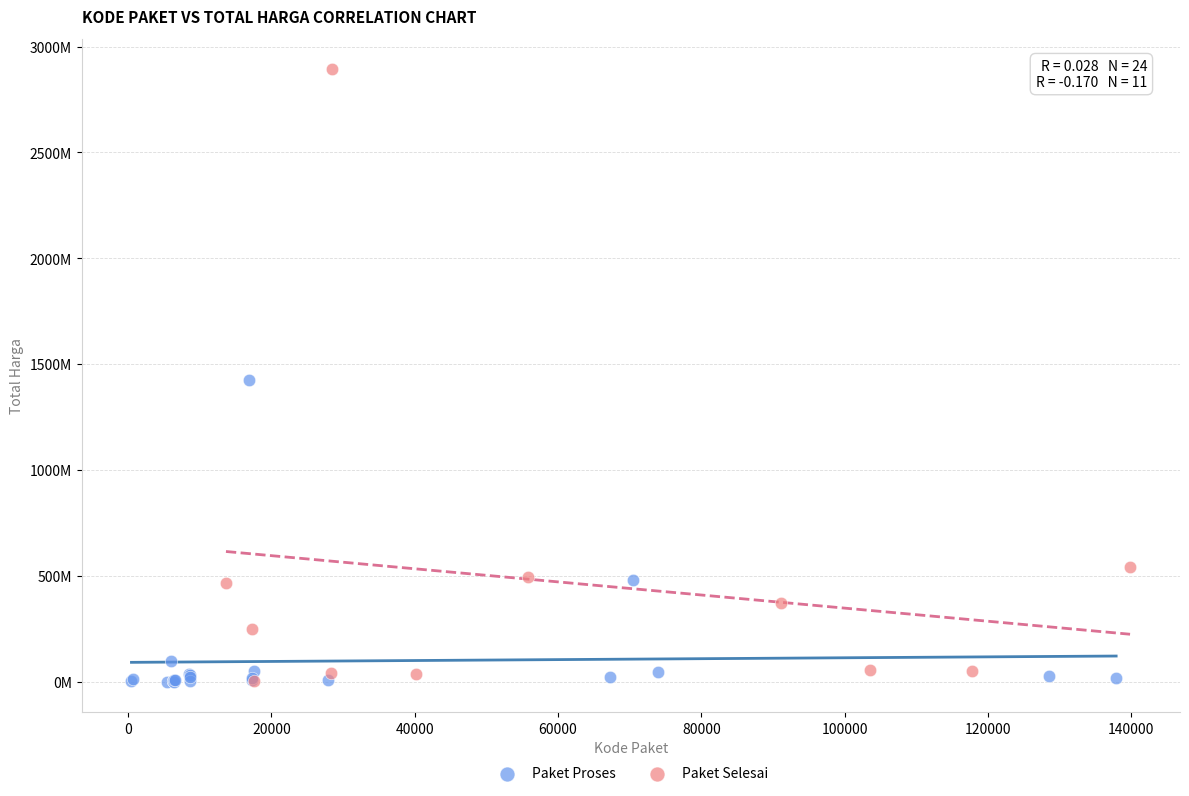

What are all the series names shown in the legend?

Paket Proses, Paket Selesai